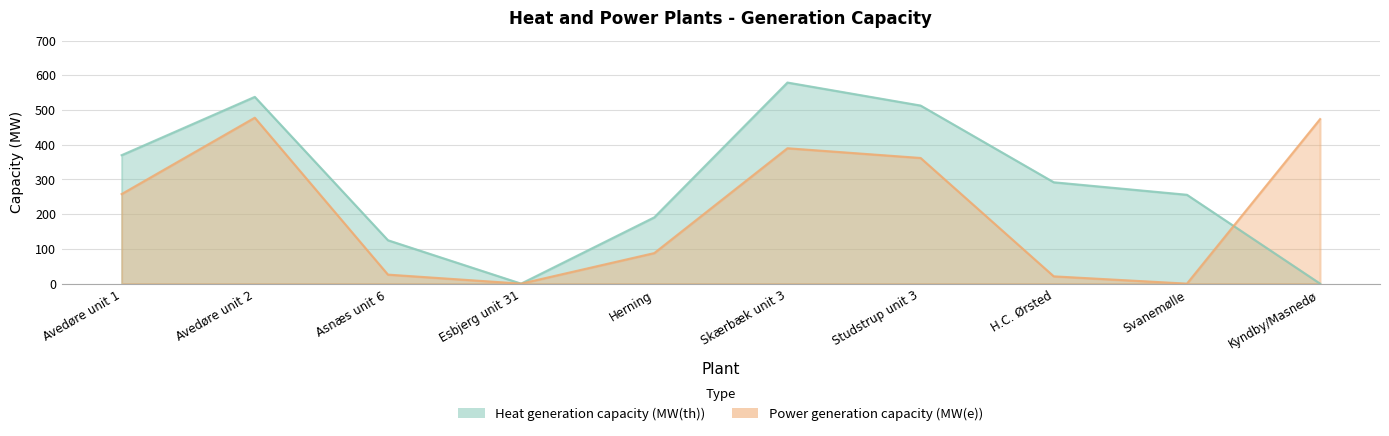

Does the chart display data point markers on the line(s)?

No